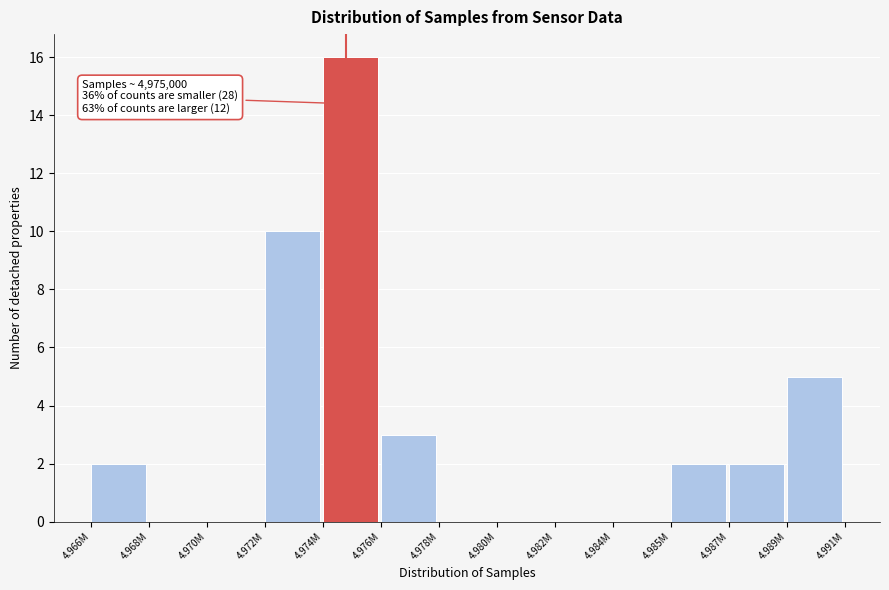

Reading left to right, transcribe all the data shown in this chart.

4.966M=2	4.968M=0	4.970M=0	4.972M=10	4.974M=16	4.976M=3	4.978M=0	4.980M=0	4.982M=0	4.984M=0	4.985M=2	4.987M=2	4.989M=5